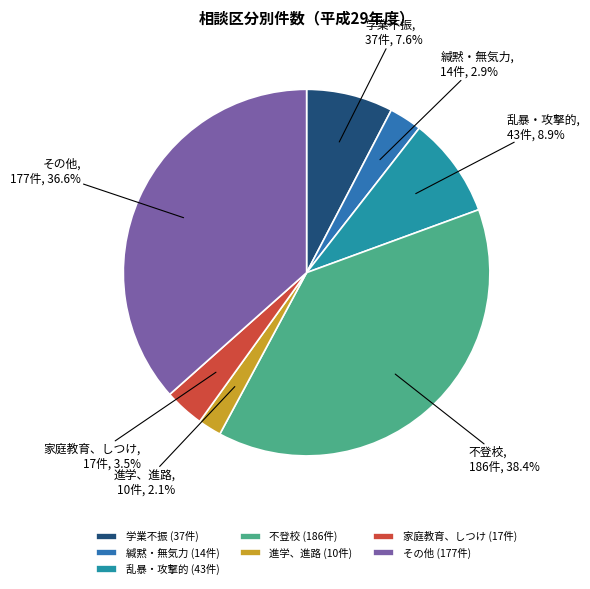

To the nearest percent, what is the difference between the largest and smallest slice percentages?

36%